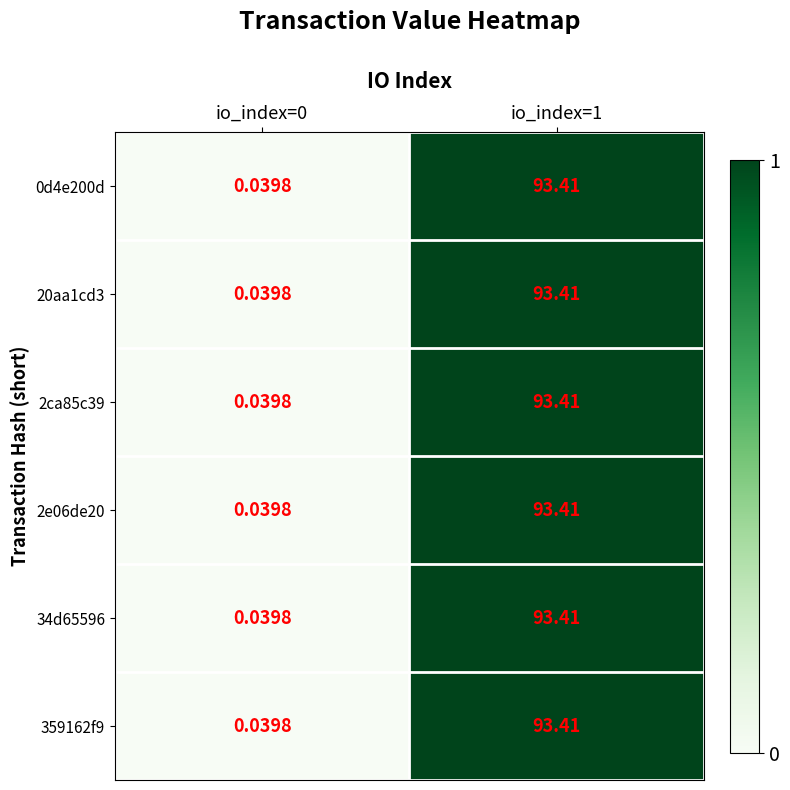

Reading left to right, extract all data points from this chart.

0d4e200d: io_index=0=0.0	io_index=1=93.4
20aa1cd3: io_index=0=0.0	io_index=1=93.4
2ca85c39: io_index=0=0.0	io_index=1=93.4
2e06de20: io_index=0=0.0	io_index=1=93.4
34d65596: io_index=0=0.0	io_index=1=93.4
359162f9: io_index=0=0.0	io_index=1=93.4